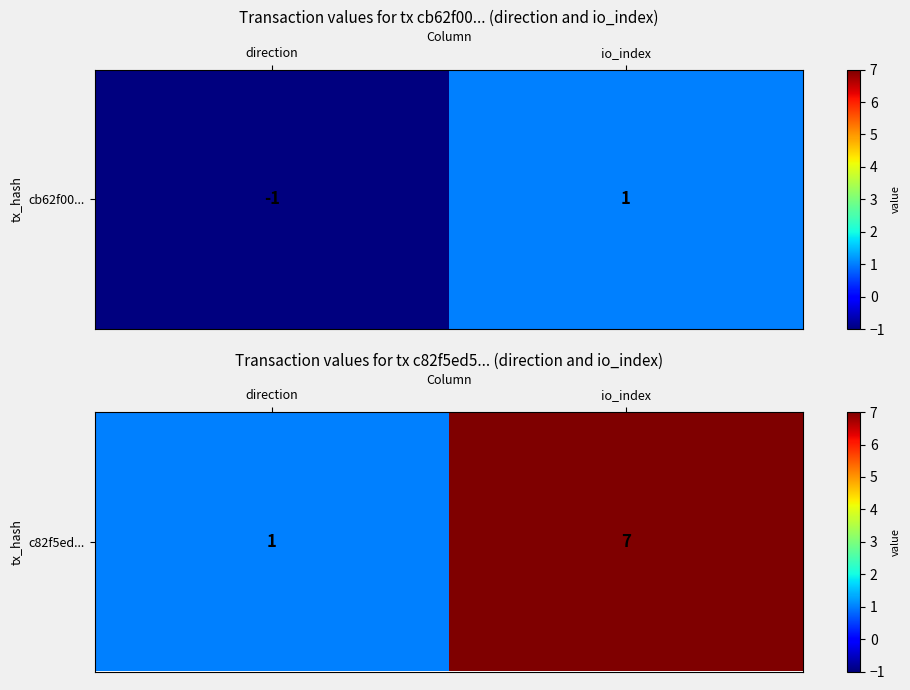

How many data points does each series have?

2